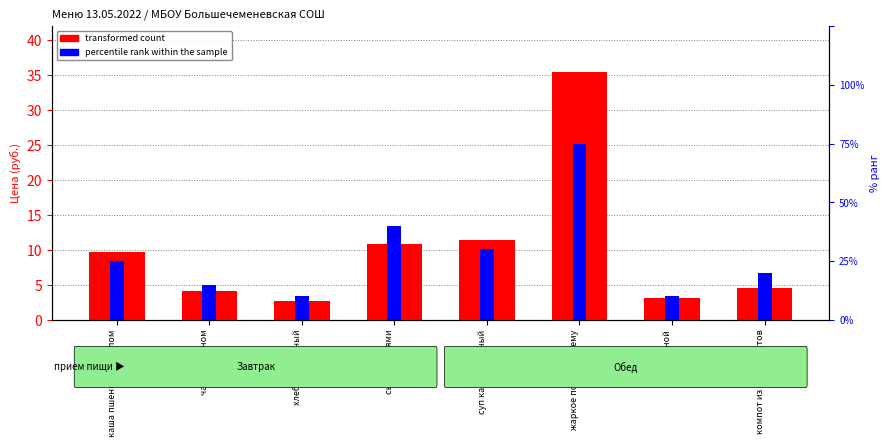

Reading left to right, what are all the values shown in this chart?

transformed count: 9.7	4.1	2.7	10.8	11.5	35.4	3.2	4.6
percentile rank within the sample: 0.5	0.3	0.2	0.8	0.6	1.5	0.2	0.4